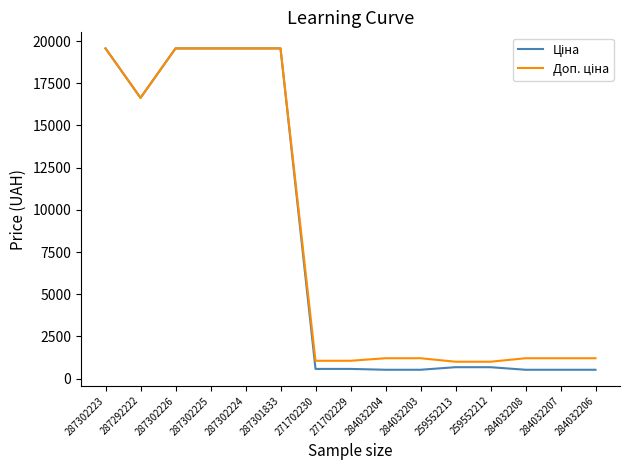

What is the spread (max minus min) of values at 259552213?

324.3